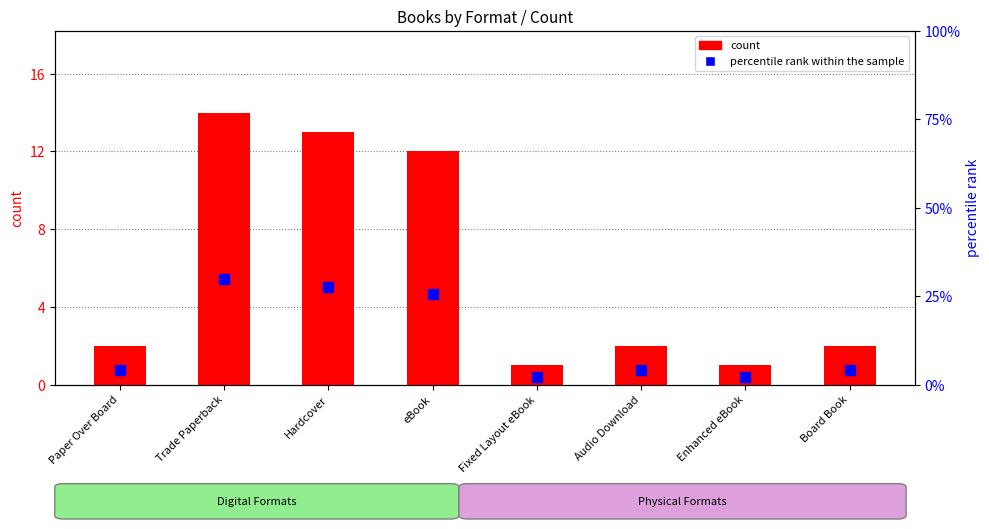

Rank the series by their average value, from highest to lowest.

percentile rank within the sample, count